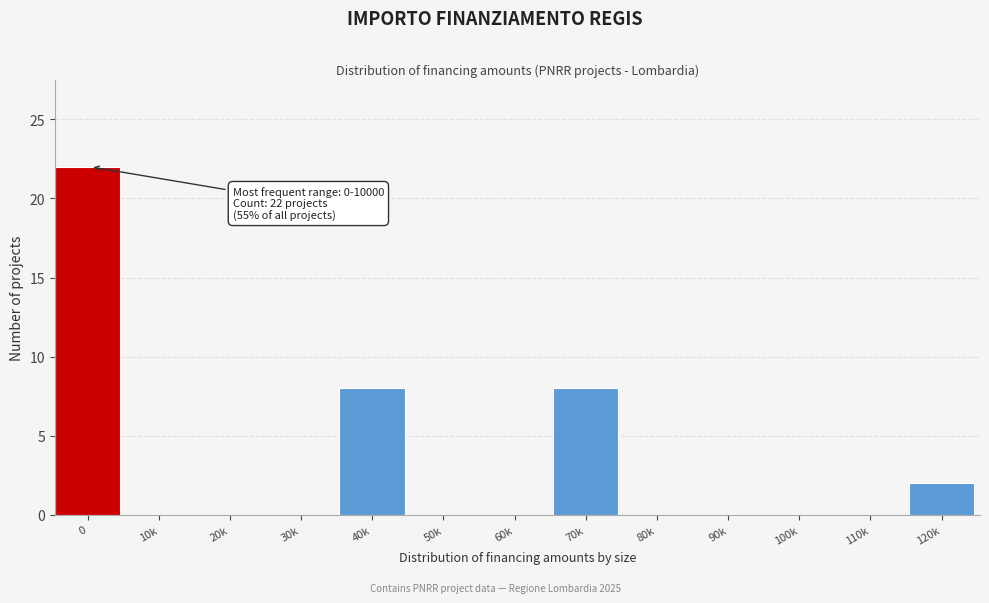

Reading left to right, what are all the values shown in this chart?

0=22	10k=0	20k=0	30k=0	40k=8	50k=0	60k=0	70k=8	80k=0	90k=0	100k=0	110k=0	120k=2